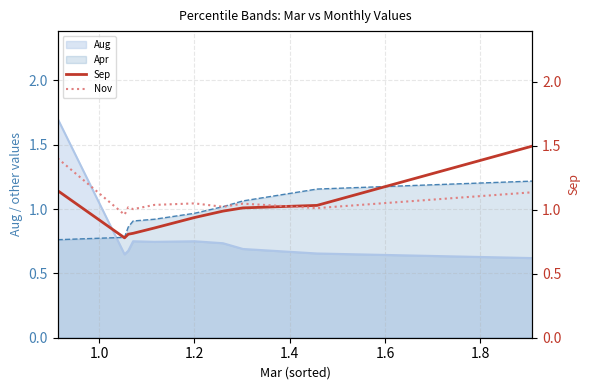

What is the value of the Nov point at the 5th from the left?

1.0